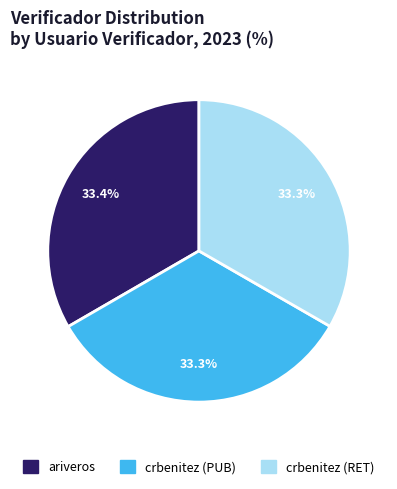

What portion of the pie excludes crbenitez (RET)?

66.7%